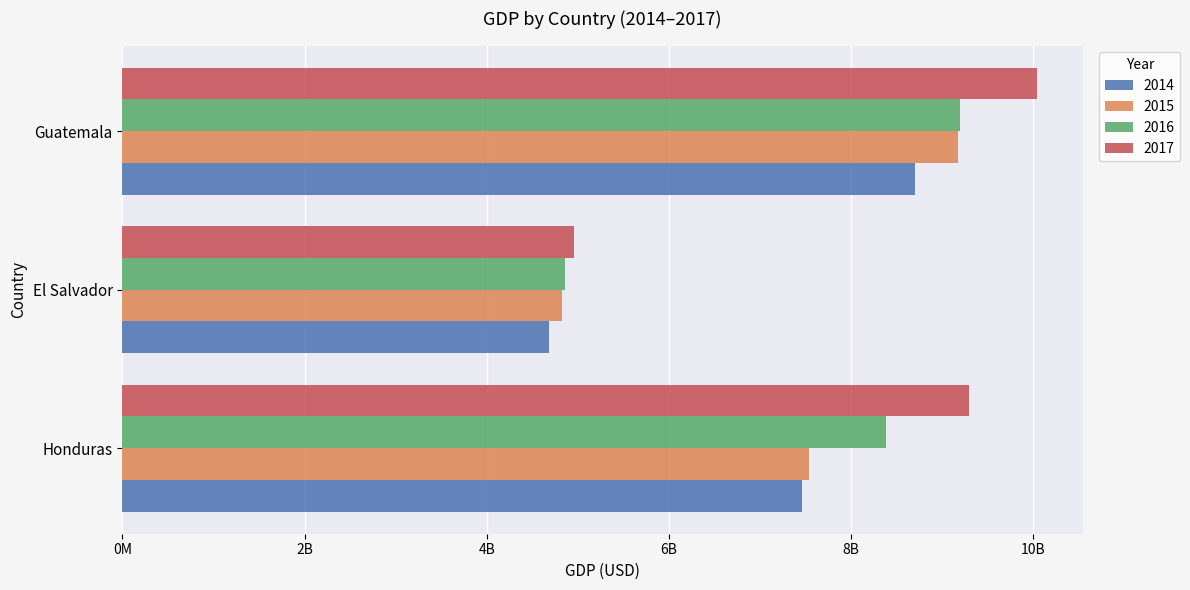

Which has a higher value, El Salvador or Honduras?

Honduras